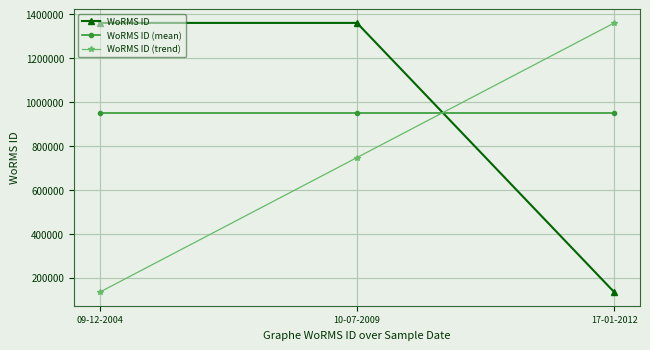

What is the sum of all WoRMS ID values?

2856914.0